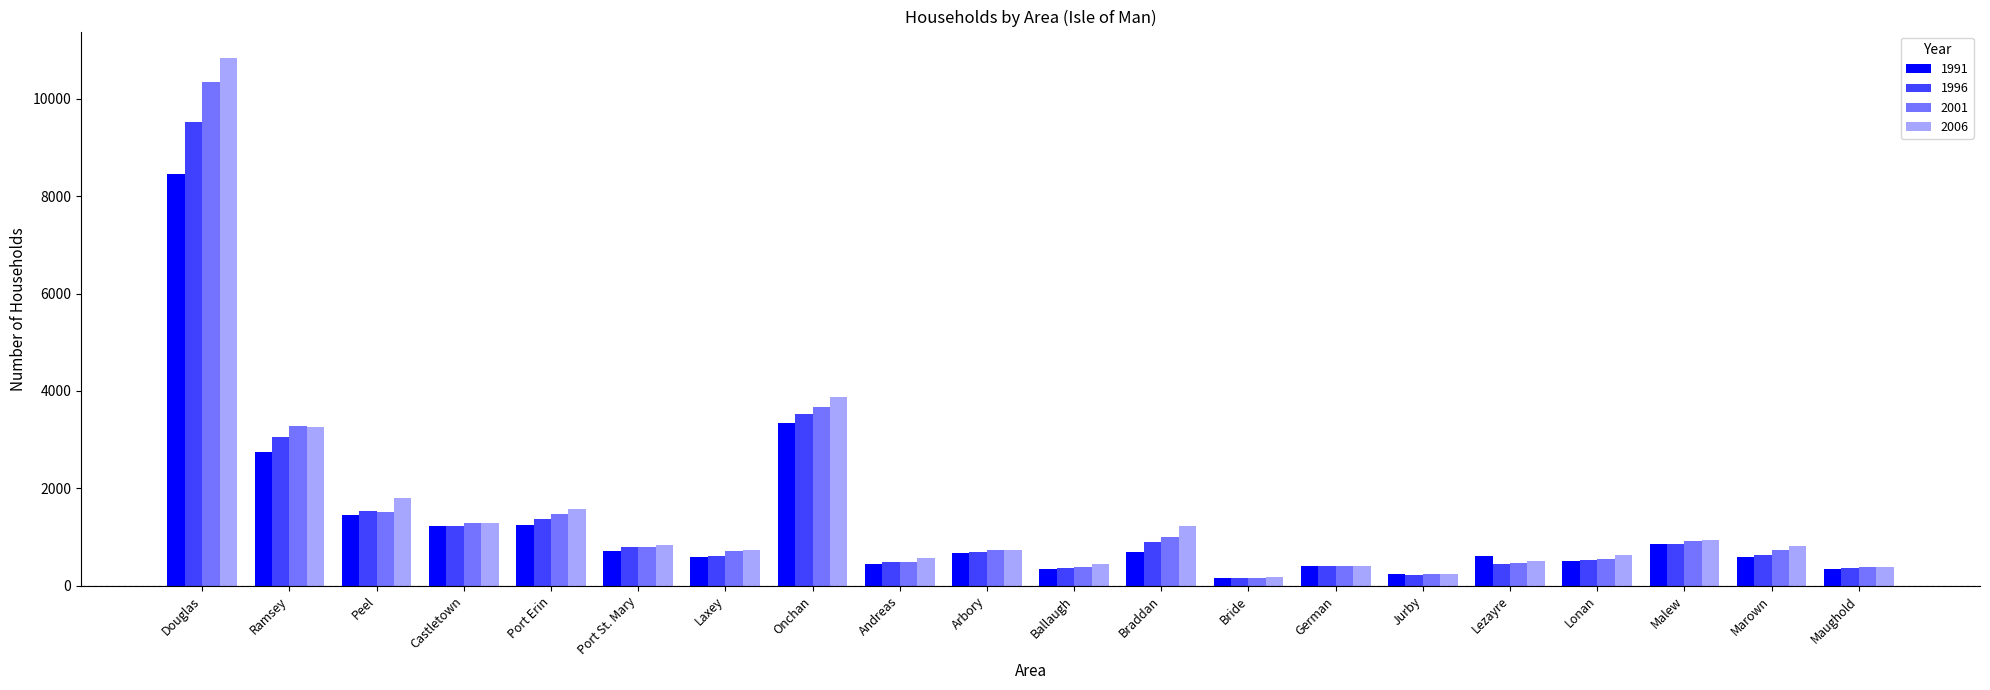

Reading right to left, extract all data points from this chart.

1991: Maughold=349	Marown=600	Malew=852	Lonan=502	Lezayre=622	Jurby=234	German=398	Bride=170	Braddan=687	Ballaugh=346	Arbory=684	Andreas=455	Onchan=3349	Laxey=584	Port St. Mary=710	Port Erin=1240	Castletown=1237	Peel=1462	Ramsey=2740	Douglas=8447
1996: Maughold=361	Marown=630	Malew=863	Lonan=532	Lezayre=439	Jurby=229	German=417	Bride=165	Braddan=896	Ballaugh=362	Arbory=685	Andreas=482	Onchan=3532	Laxey=614	Port St. Mary=788	Port Erin=1369	Castletown=1225	Peel=1529	Ramsey=3054	Douglas=9512
2001: Maughold=383	Marown=744	Malew=914	Lonan=556	Lezayre=471	Jurby=243	German=407	Bride=170	Braddan=1000	Ballaugh=387	Arbory=730	Andreas=481	Onchan=3680	Laxey=715	Port St. Mary=803	Port Erin=1478	Castletown=1284	Peel=1522	Ramsey=3281	Douglas=10332
2006: Maughold=393	Marown=811	Malew=936	Lonan=627	Lezayre=500	Jurby=241	German=406	Bride=176	Braddan=1227	Ballaugh=439	Arbory=737	Andreas=575	Onchan=3882	Laxey=726	Port St. Mary=848	Port Erin=1577	Castletown=1291	Peel=1807	Ramsey=3253	Douglas=10835